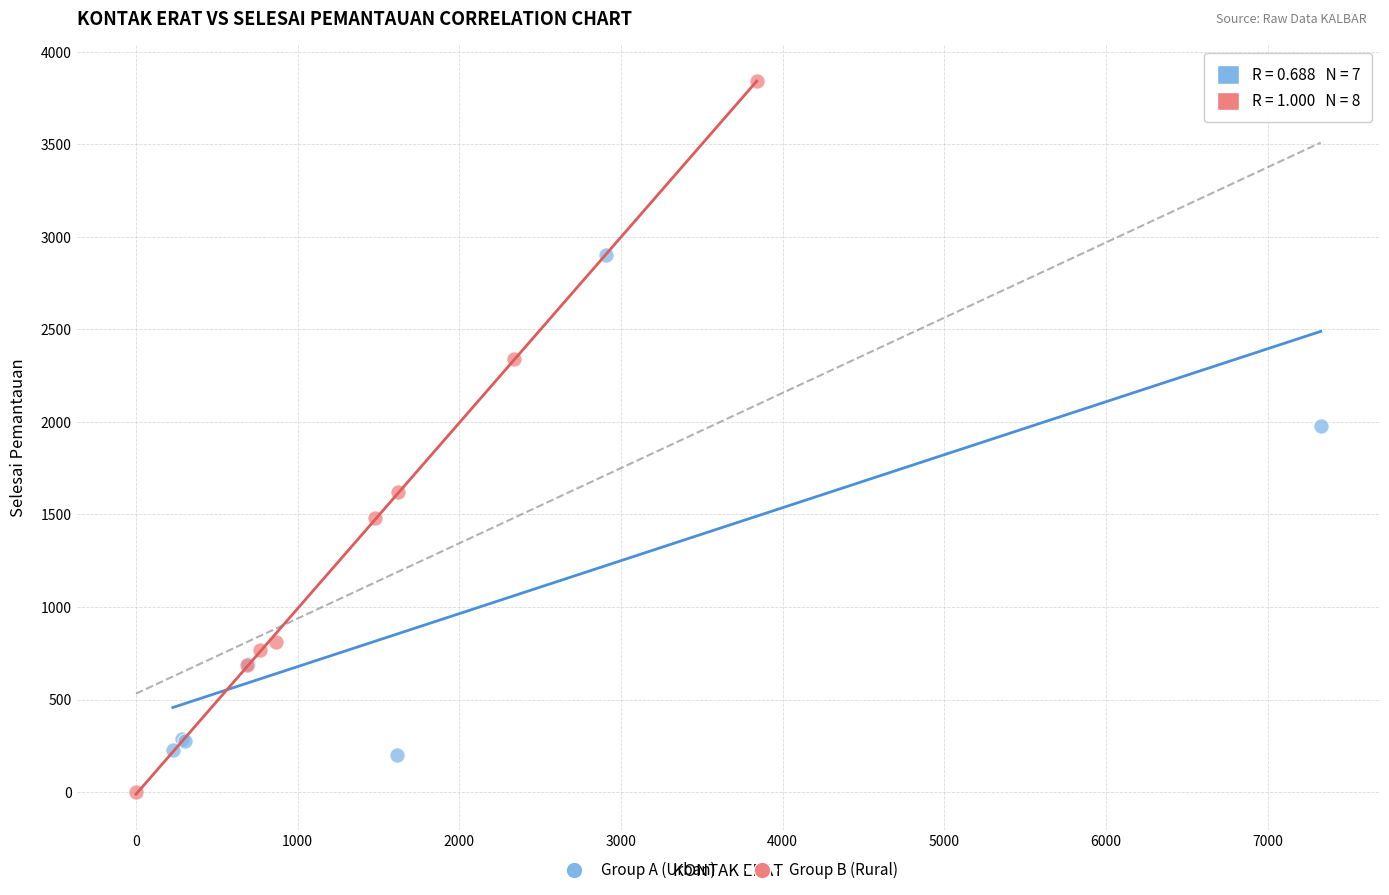

Which series contains the highest Y value?

Group B (Rural)